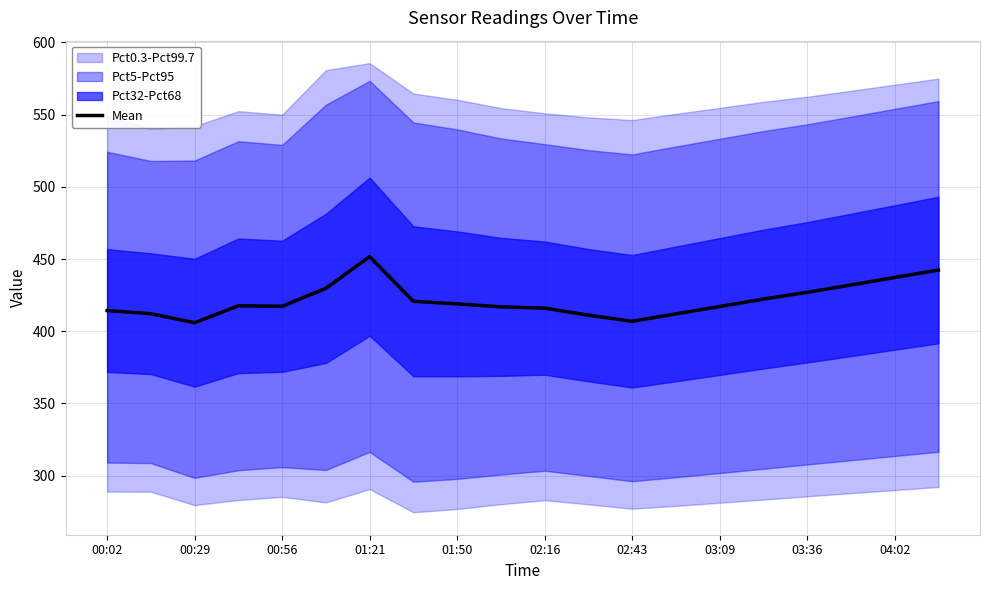

How many points are lower than both their immediate neighbors (excluding endpoints)?

3